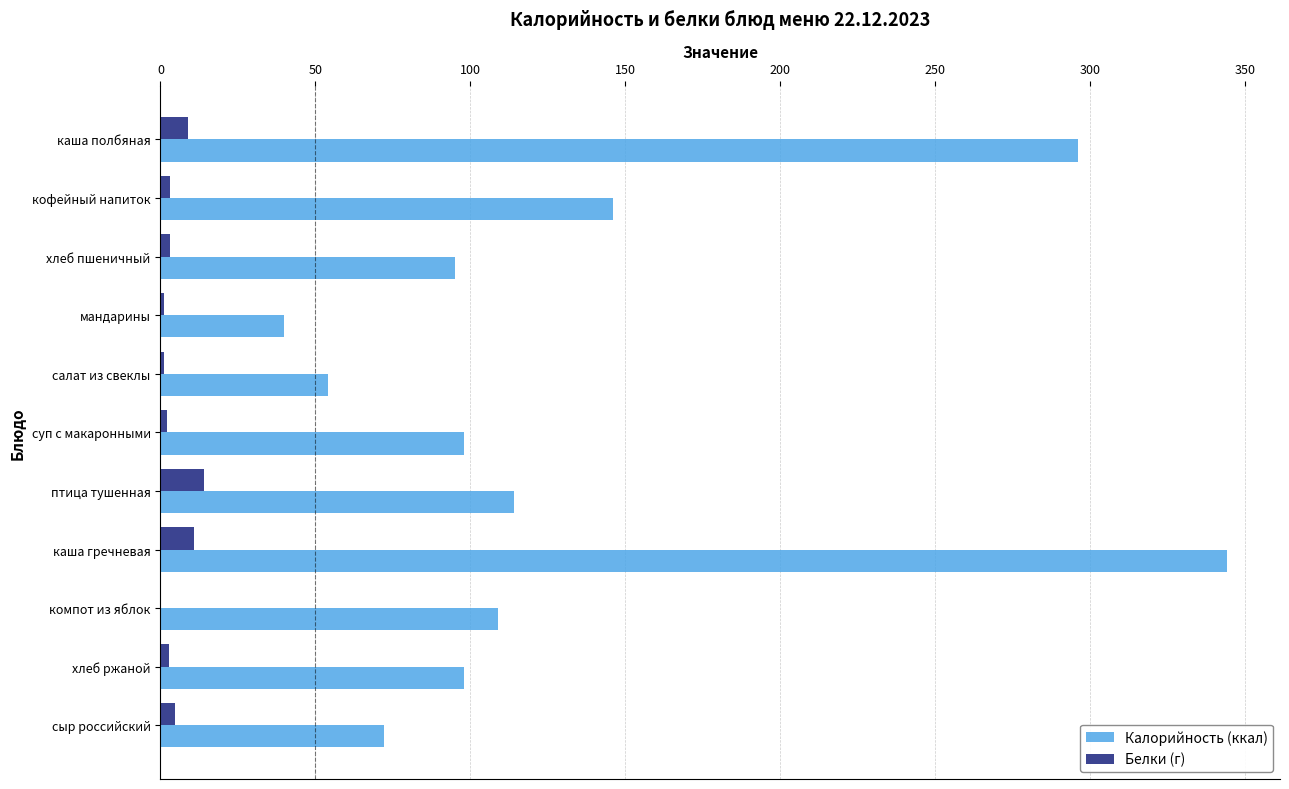

What is the sum of all Калорийность (ккал) values?

1466.0